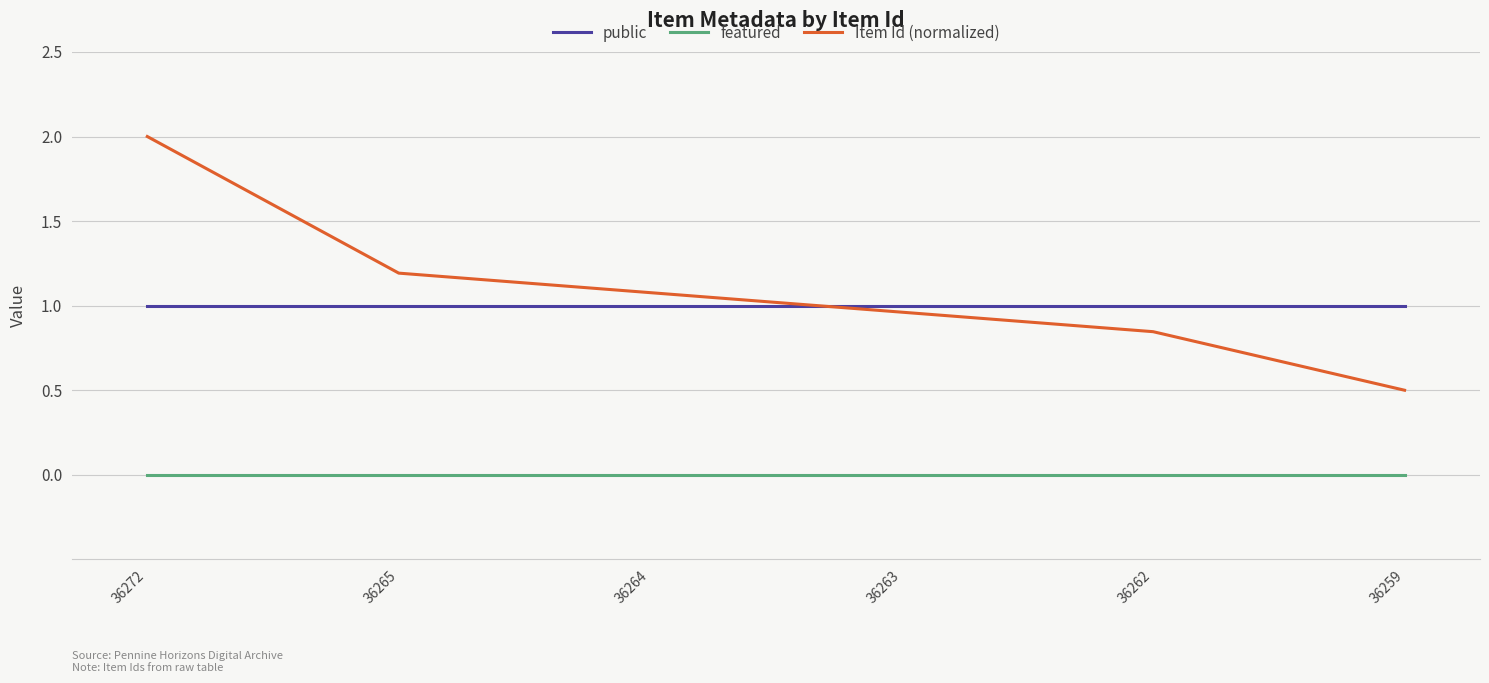

Is this an area chart (filled region under the line)?

No